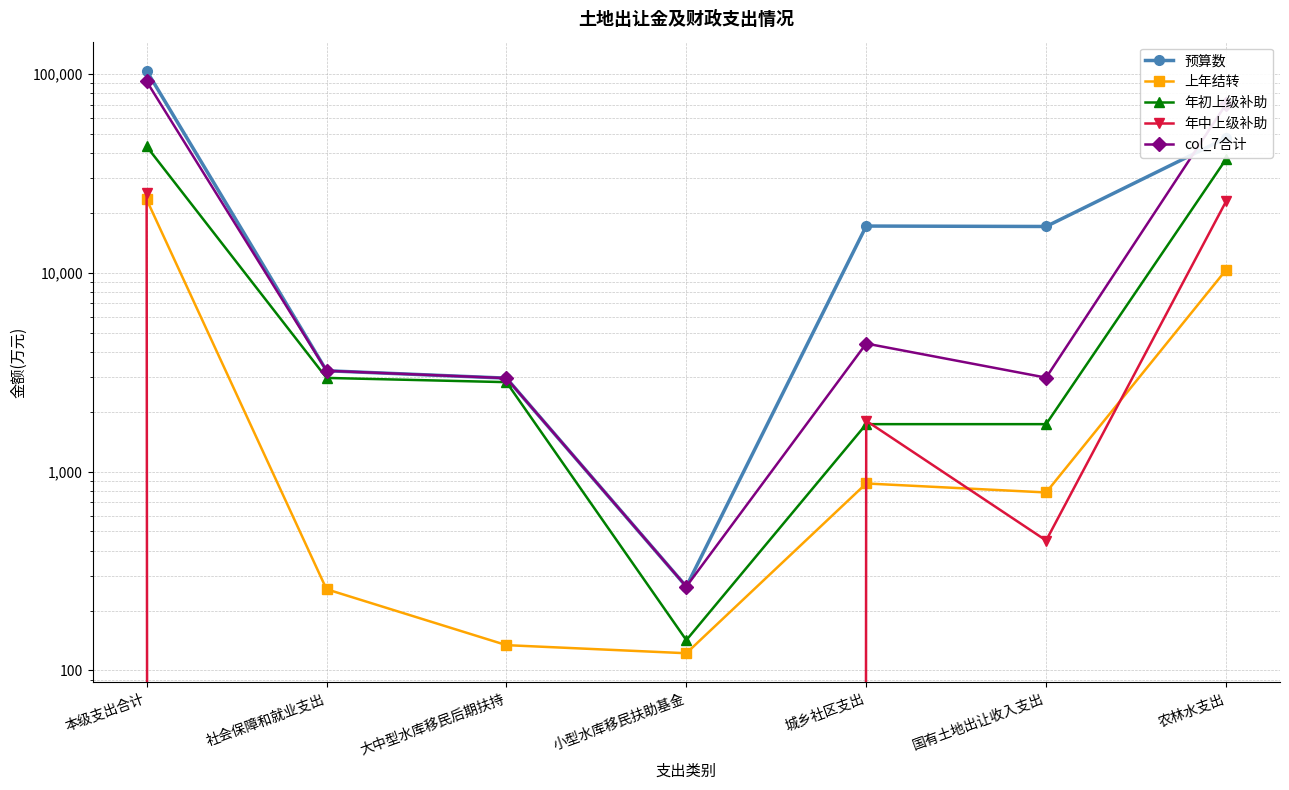

Where do 上年结转 and 年中上级补助 first cross each other?

本级支出合计 and 社会保障和就业支出